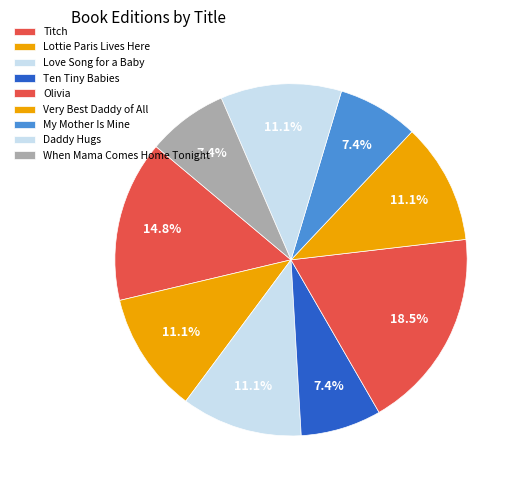

Rank the categories by value from highest to lowest.

Olivia, Titch, Lottie Paris Lives Here, Love Song for a Baby, Very Best Daddy of All, Daddy Hugs, Ten Tiny Babies, My Mother Is Mine, When Mama Comes Home Tonight